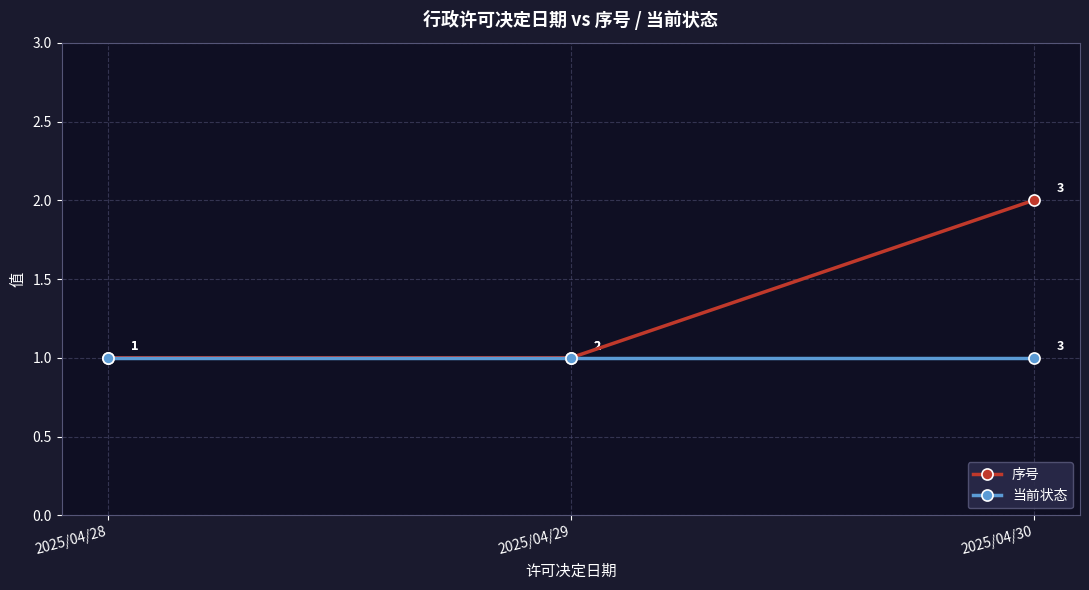

Which series has the largest range (max minus min)?

序号